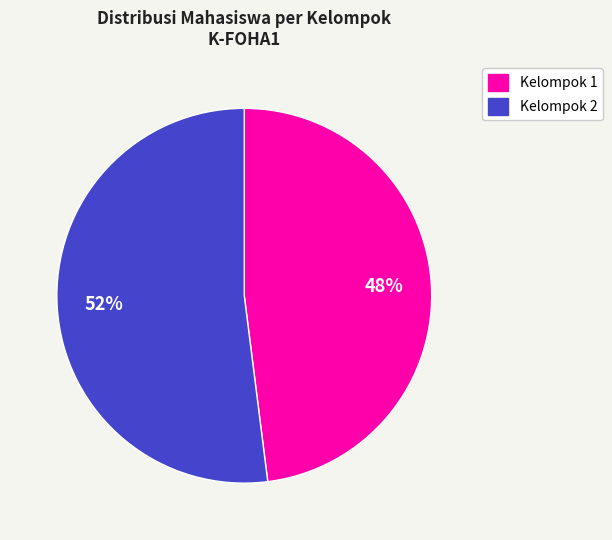

What is the ratio of the value at Kelompok 1 to the value at Kelompok 2?

0.9